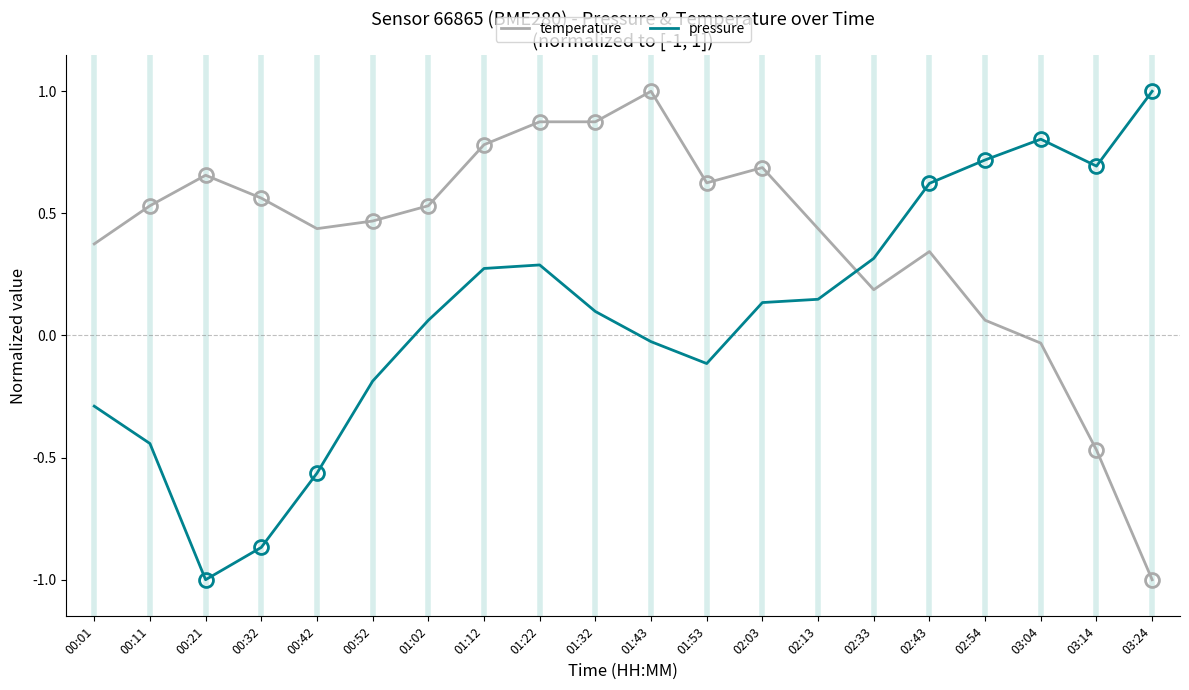

Where is pressure nearest to the value 0?

01:43